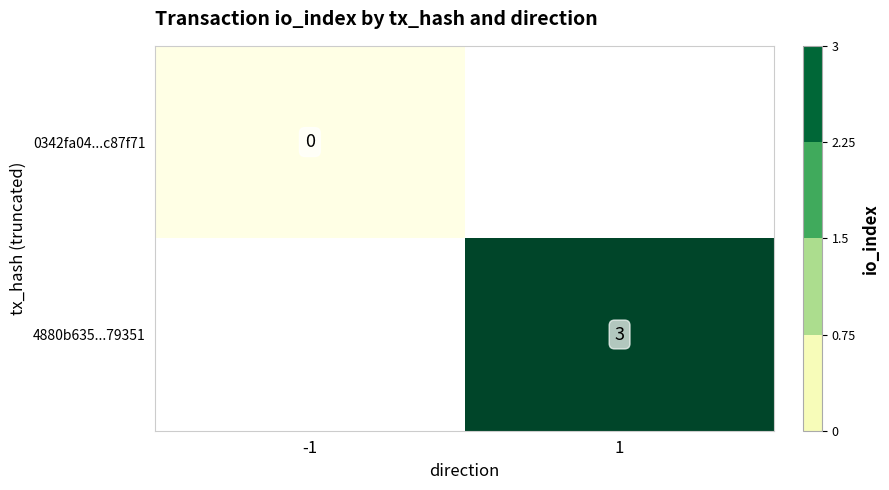

The value of 4880b635...79351 at 1 is 3. True or false?

True